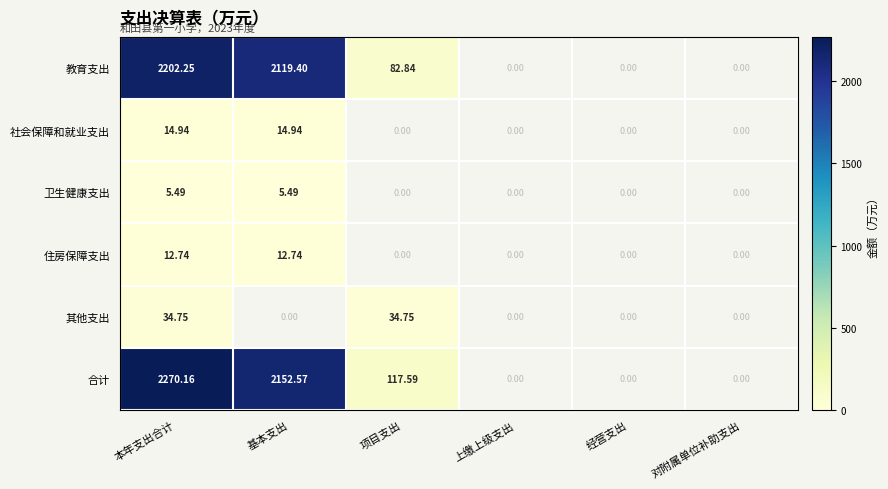

Which series changed the most between 本年支出合计 and 基本支出?

合计